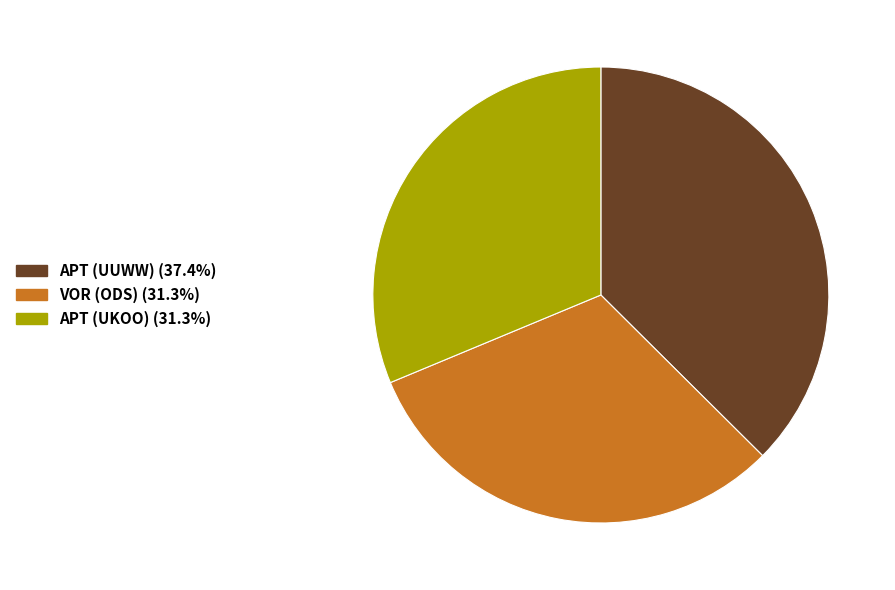

Do VOR (ODS) and APT (UUWW) together represent more than half of the pie?

Yes